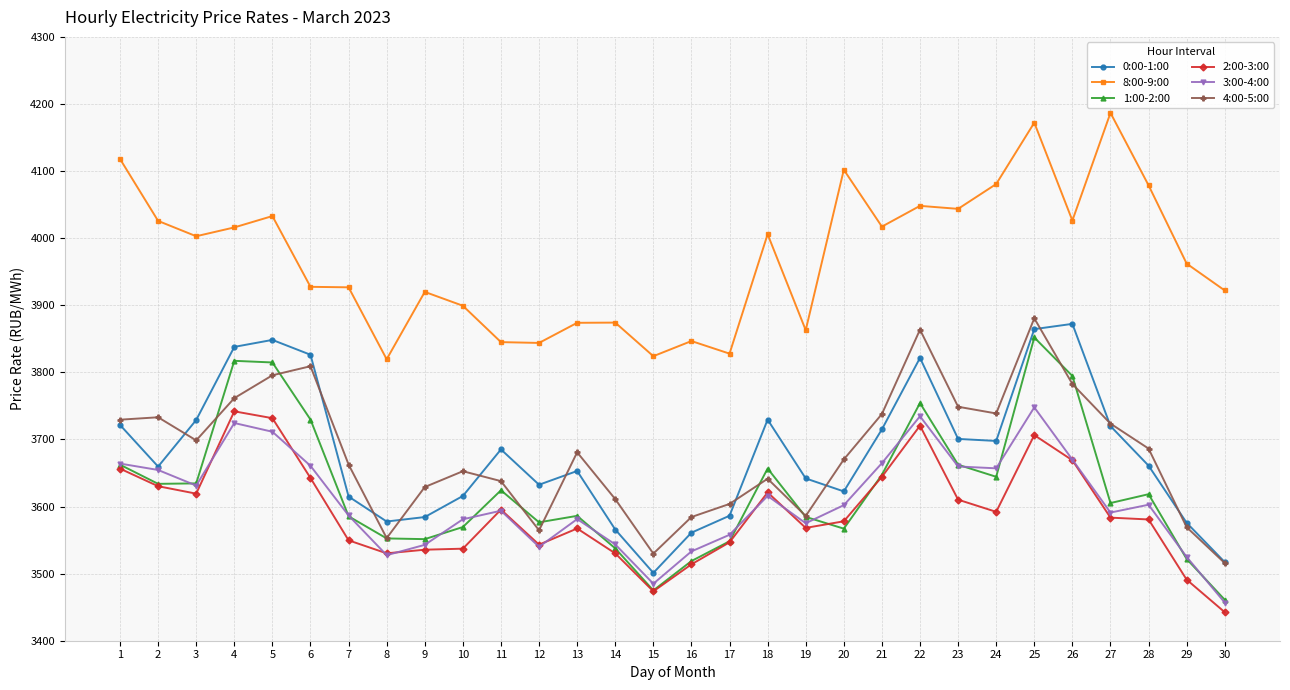

What is the value of the 0:00-1:00 point at the 12th from the left?

3632.5